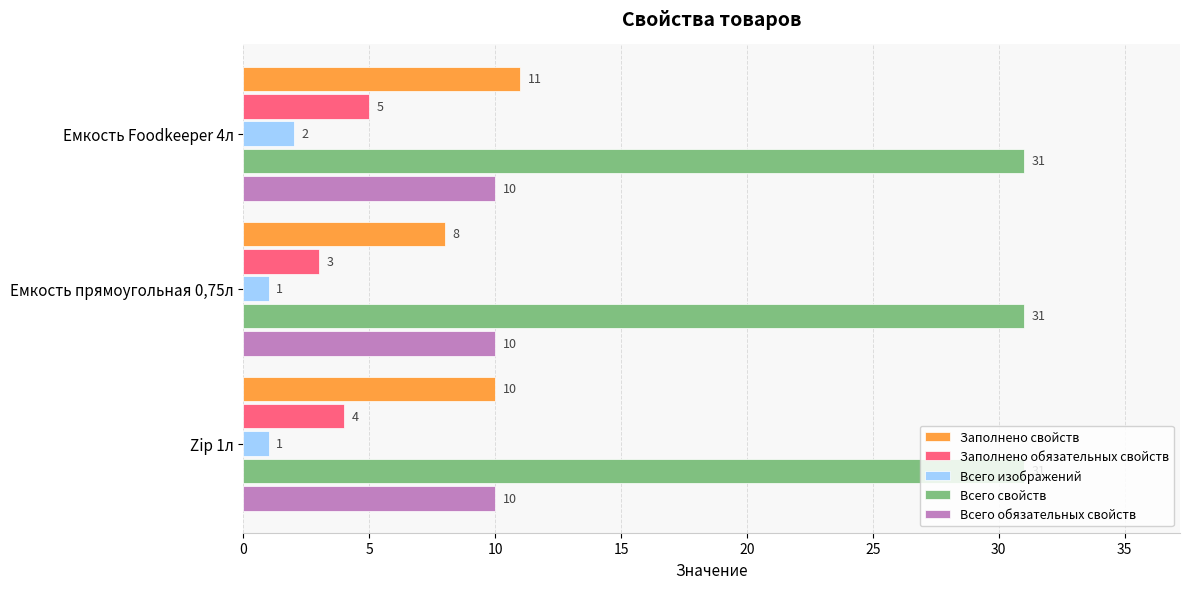

What is the sum of all Заполнено обязательных свойств values?

12